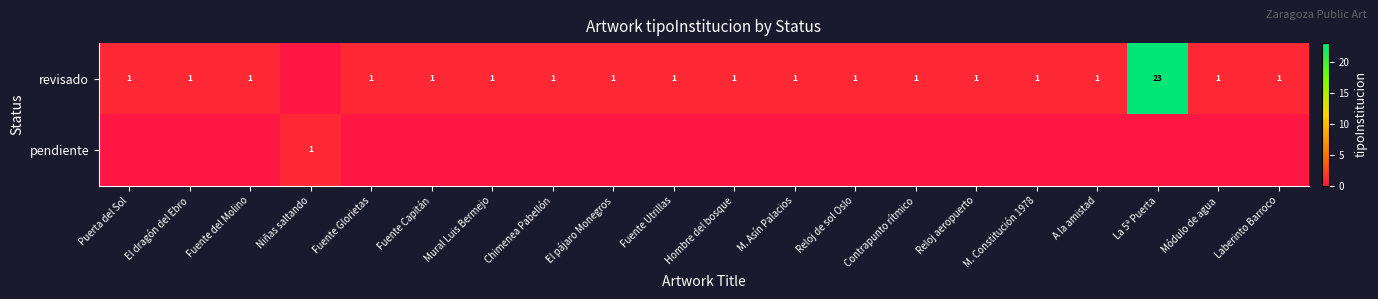

True or false: revisado has a value of 1 at Fuente del Molino.

True